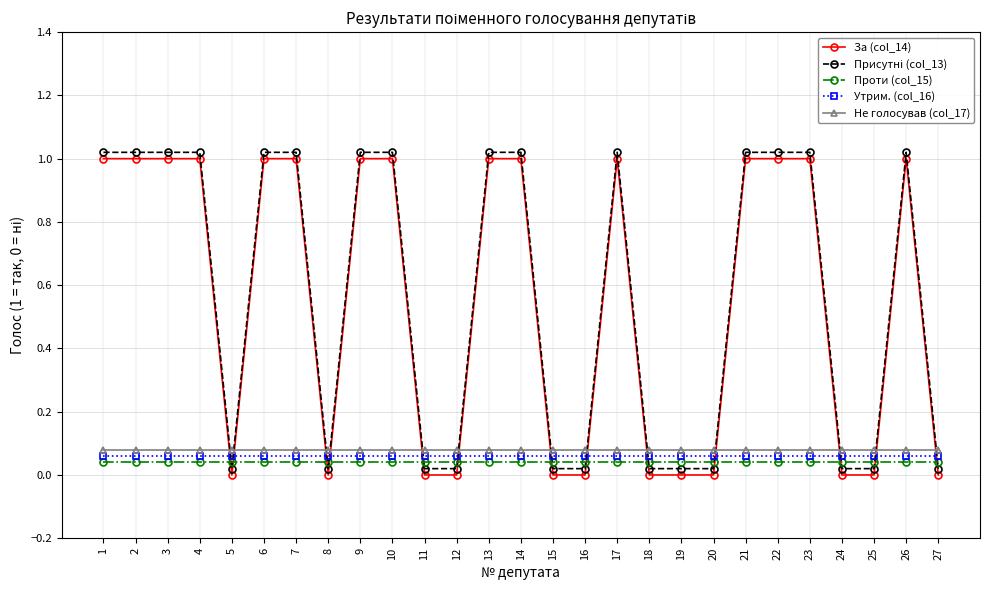

The value of Проти (col_15) at 17 is 0.1. True or false?

False